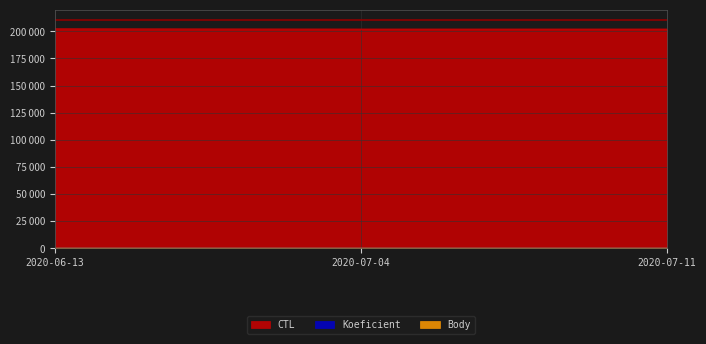

Count the number of categories in the chart.

3